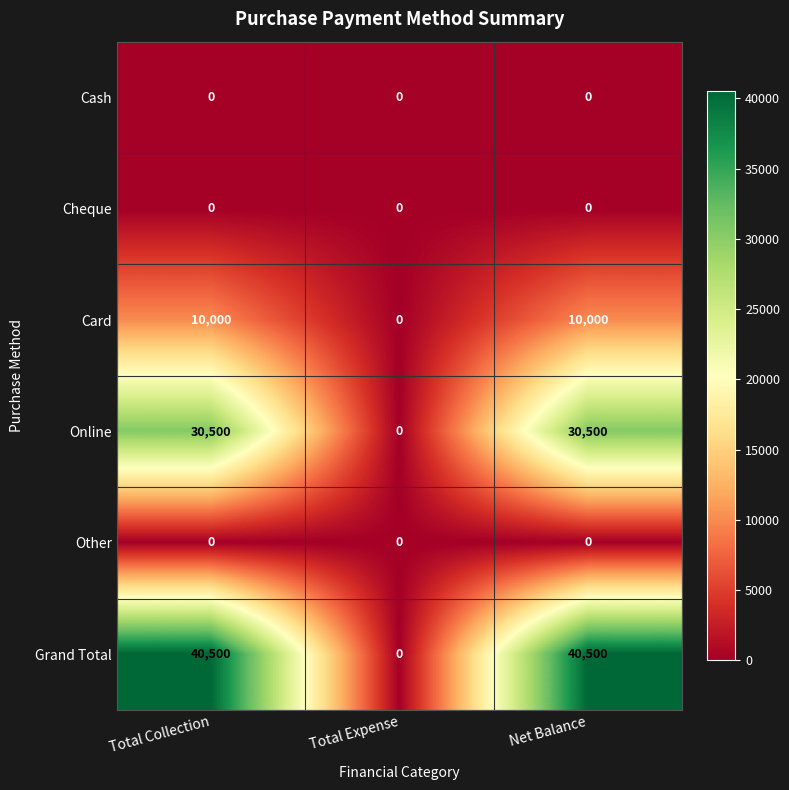

What is the total value across all series at Net Balance?

81000